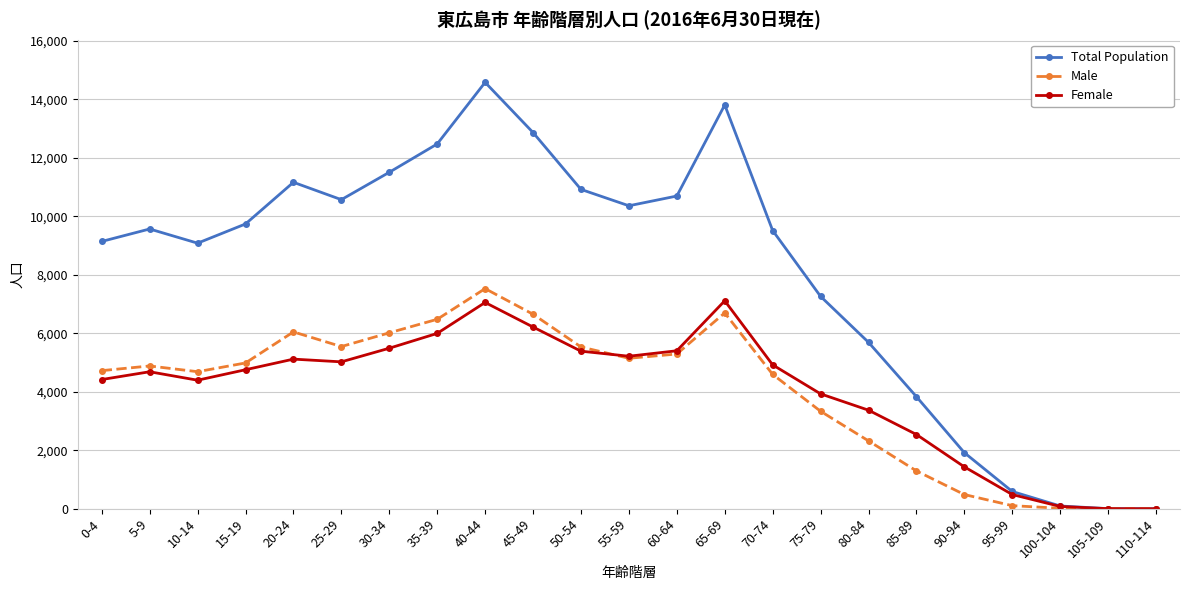

What is the maximum value for Total Population?

14583